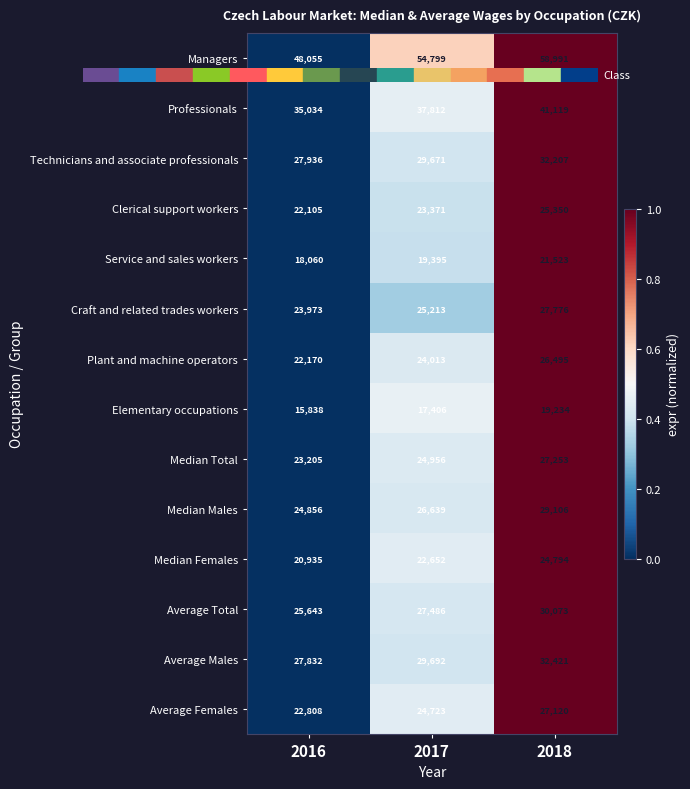

At how many categories does at least one series exceed 47869?

3